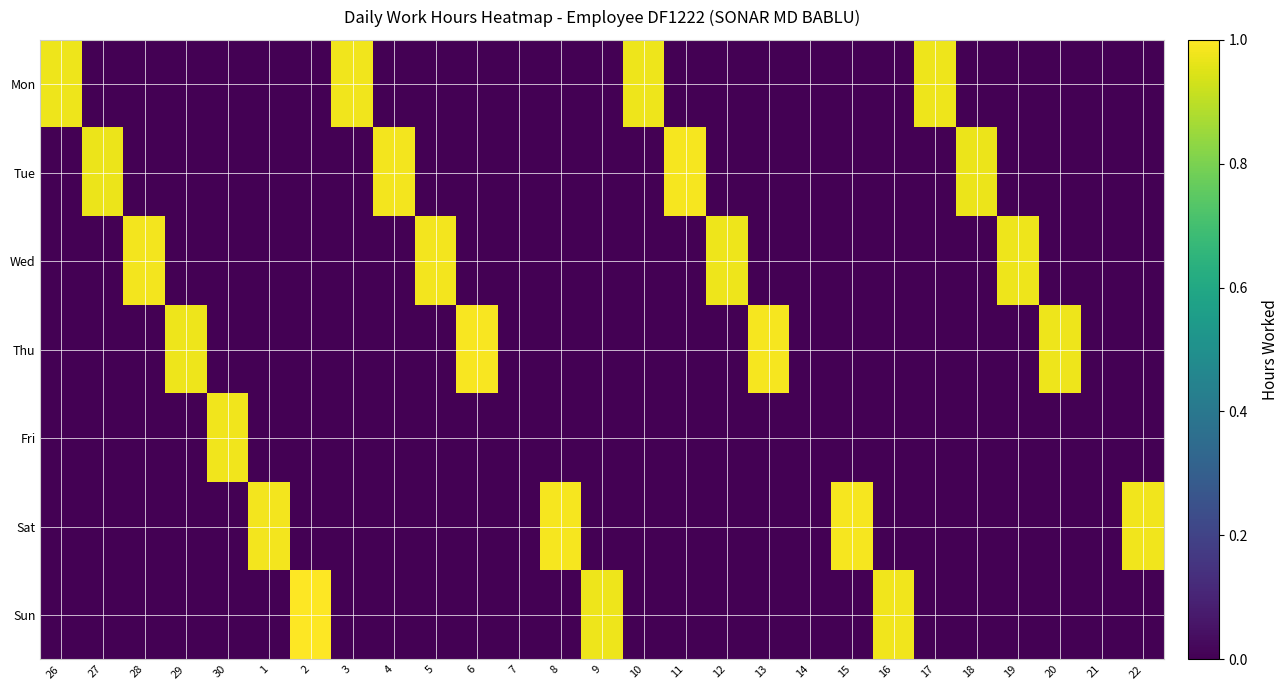

Reading left to right, what are all the values shown in this chart?

Mon: 26=1.0	27=0.0	28=0.0	29=0.0	30=0.0	1=0.0	2=0.0	3=1.0	4=0.0	5=0.0	6=0.0	7=0.0	8=0.0	9=0.0	10=1.0	11=0.0	12=0.0	13=0.0	14=0.0	15=0.0	16=0.0	17=1.0	18=0.0	19=0.0	20=0.0	21=0.0	22=0.0
Tue: 26=0.0	27=1.0	28=0.0	29=0.0	30=0.0	1=0.0	2=0.0	3=0.0	4=1.0	5=0.0	6=0.0	7=0.0	8=0.0	9=0.0	10=0.0	11=1.0	12=0.0	13=0.0	14=0.0	15=0.0	16=0.0	17=0.0	18=1.0	19=0.0	20=0.0	21=0.0	22=0.0
Wed: 26=0.0	27=0.0	28=1.0	29=0.0	30=0.0	1=0.0	2=0.0	3=0.0	4=0.0	5=1.0	6=0.0	7=0.0	8=0.0	9=0.0	10=0.0	11=0.0	12=1.0	13=0.0	14=0.0	15=0.0	16=0.0	17=0.0	18=0.0	19=1.0	20=0.0	21=0.0	22=0.0
Thu: 26=0.0	27=0.0	28=0.0	29=1.0	30=0.0	1=0.0	2=0.0	3=0.0	4=0.0	5=0.0	6=1.0	7=0.0	8=0.0	9=0.0	10=0.0	11=0.0	12=0.0	13=1.0	14=0.0	15=0.0	16=0.0	17=0.0	18=0.0	19=0.0	20=1.0	21=0.0	22=0.0
Fri: 26=0.0	27=0.0	28=0.0	29=0.0	30=1.0	1=0.0	2=0.0	3=0.0	4=0.0	5=0.0	6=0.0	7=0.0	8=0.0	9=0.0	10=0.0	11=0.0	12=0.0	13=0.0	14=0.0	15=0.0	16=0.0	17=0.0	18=0.0	19=0.0	20=0.0	21=0.0	22=0.0
Sat: 26=0.0	27=0.0	28=0.0	29=0.0	30=0.0	1=1.0	2=0.0	3=0.0	4=0.0	5=0.0	6=0.0	7=0.0	8=1.0	9=0.0	10=0.0	11=0.0	12=0.0	13=0.0	14=0.0	15=1.0	16=0.0	17=0.0	18=0.0	19=0.0	20=0.0	21=0.0	22=1.0
Sun: 26=0.0	27=0.0	28=0.0	29=0.0	30=0.0	1=0.0	2=1.0	3=0.0	4=0.0	5=0.0	6=0.0	7=0.0	8=0.0	9=1.0	10=0.0	11=0.0	12=0.0	13=0.0	14=0.0	15=0.0	16=1.0	17=0.0	18=0.0	19=0.0	20=0.0	21=0.0	22=0.0